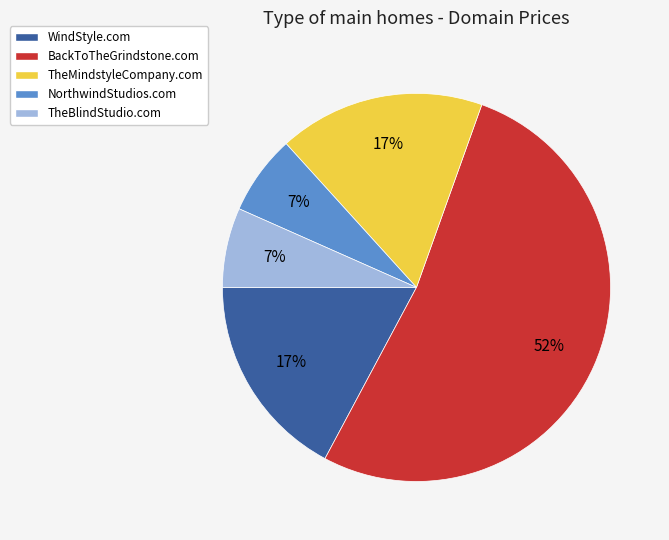

What percentage is the BackToTheGrindstone.com slice, to the nearest percent?

52%